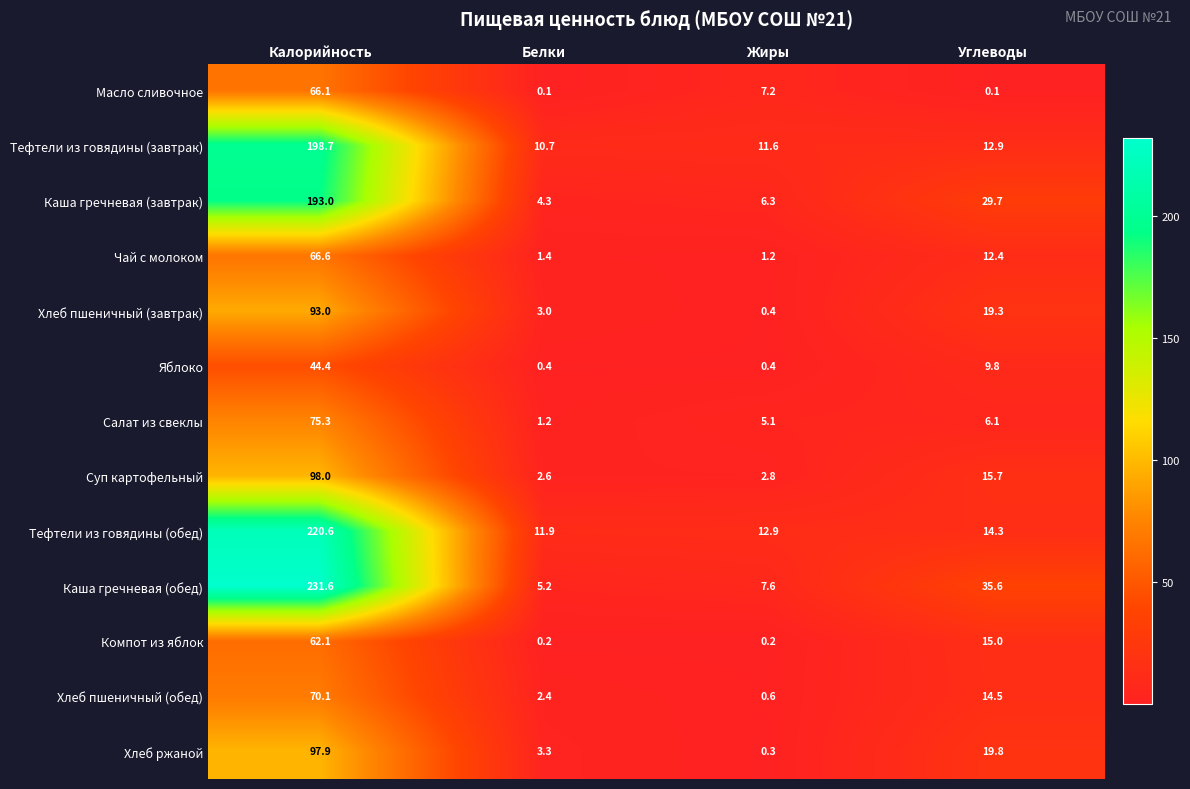

Where does the Каша гречневая (обед) series first go above 35?

Калорийность